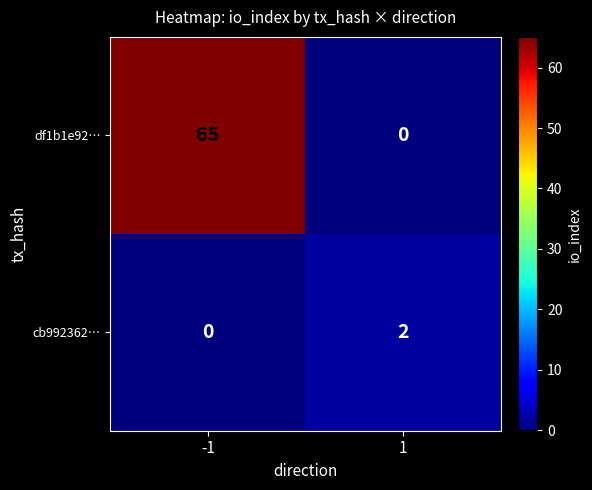

Is it true that cb992362… equals 1 at -1?

False